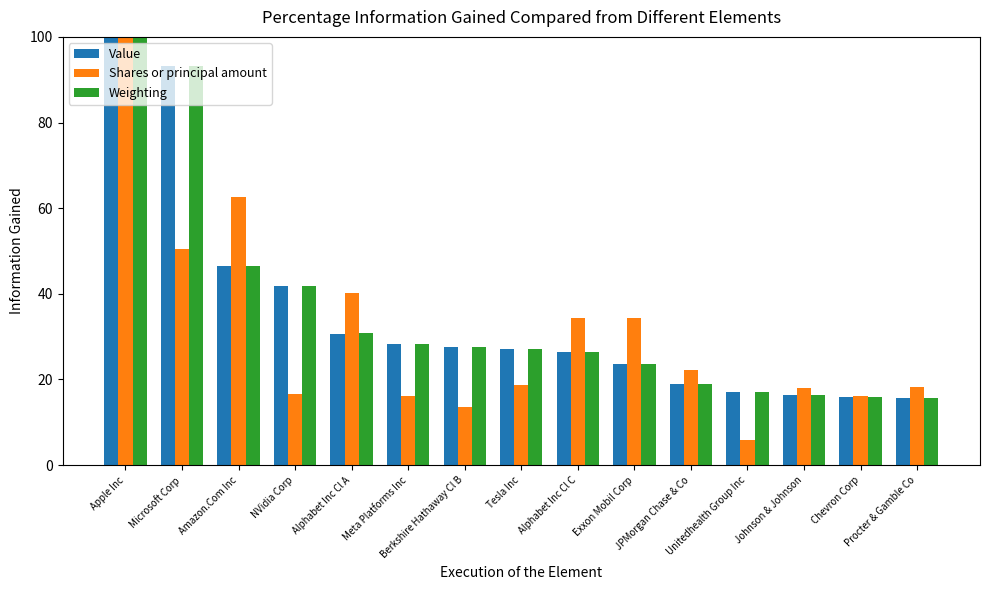

Which category has the lowest value across all series?

Unitedhealth Group Inc